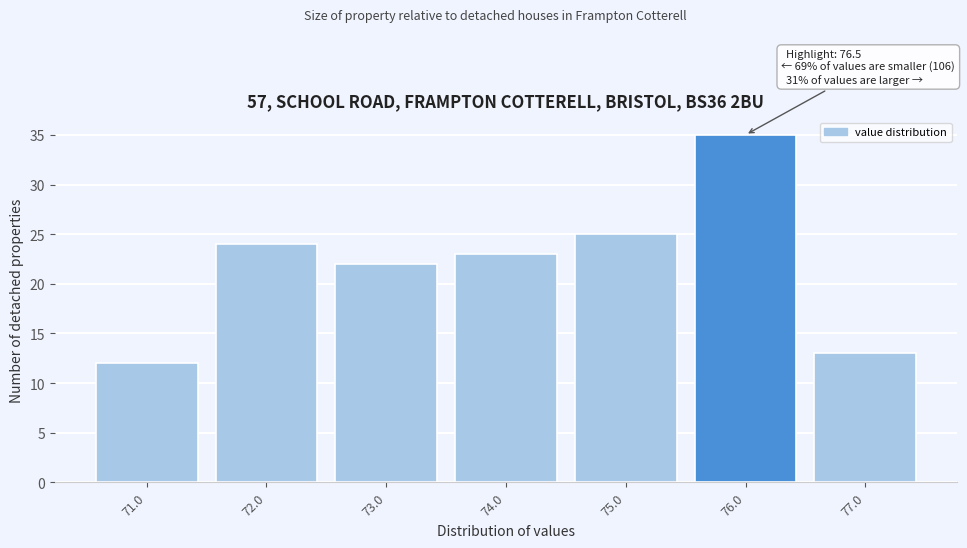

Reading left to right, what are all the values shown in this chart?

12	24	22	23	25	35	13